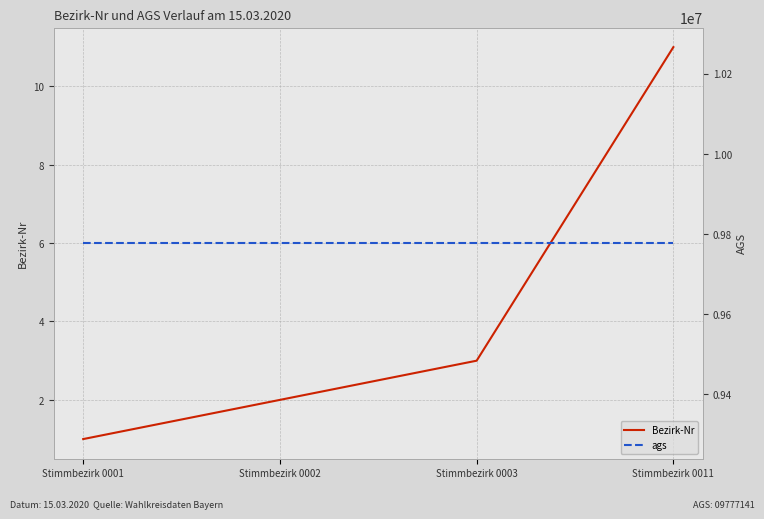

Does the chart have visible grid lines?

Yes